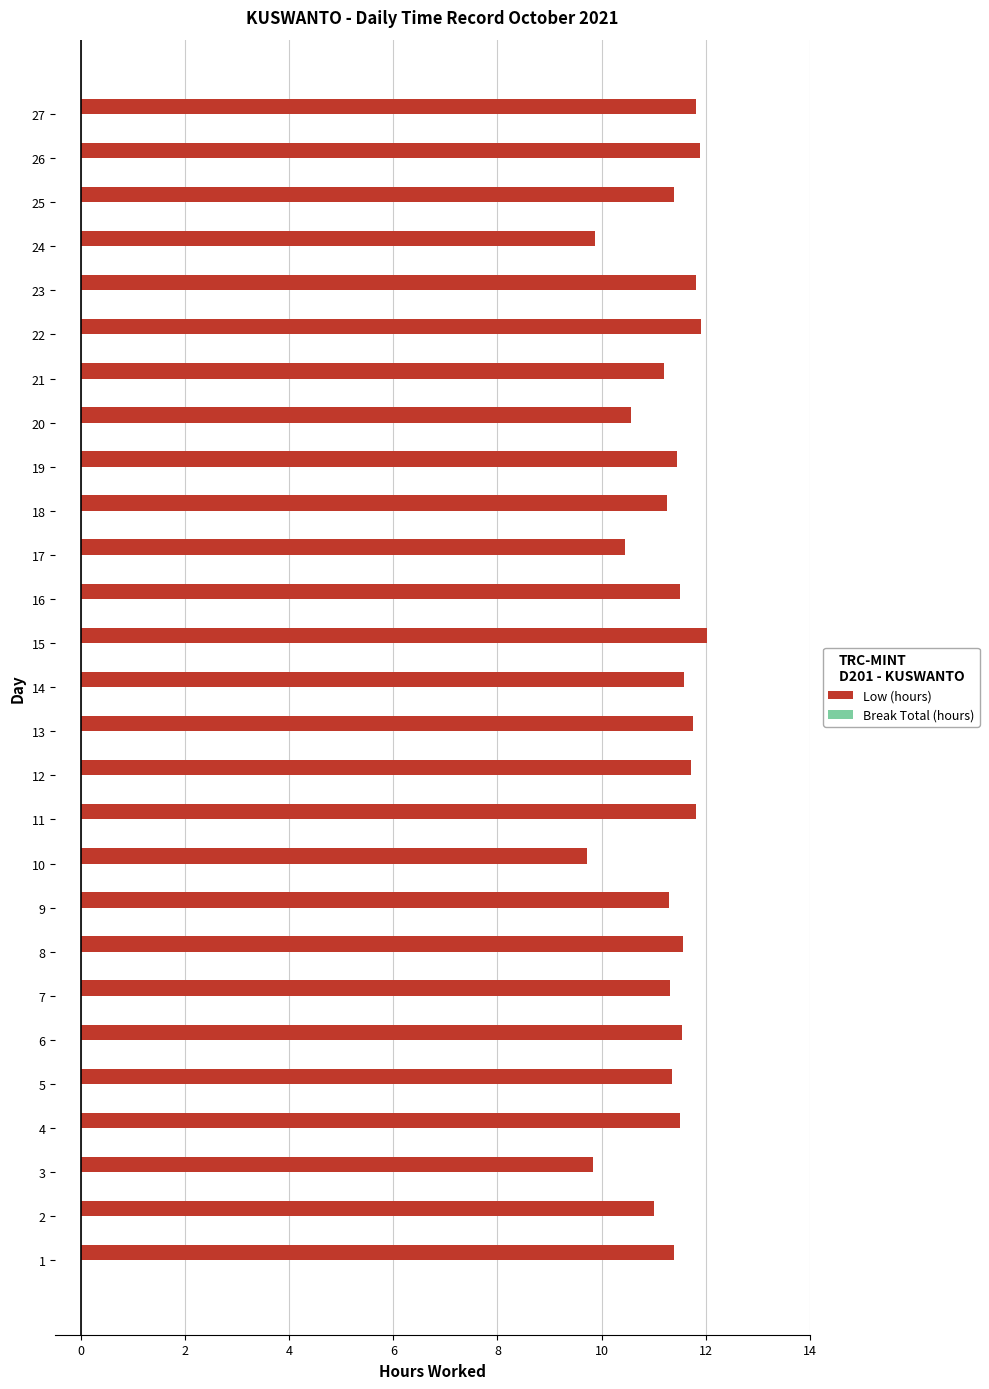

True or false: the data shows 11.2 at 18.

True